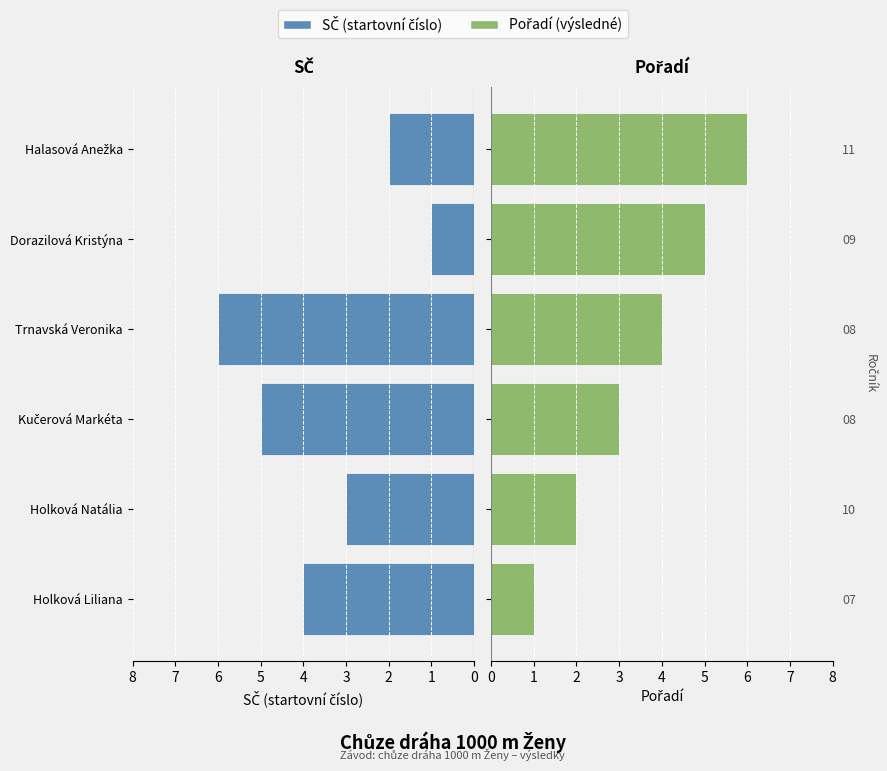

Between Kučerová Markéta and Dorazilová Kristýna, which series saw the biggest shift?

SČ